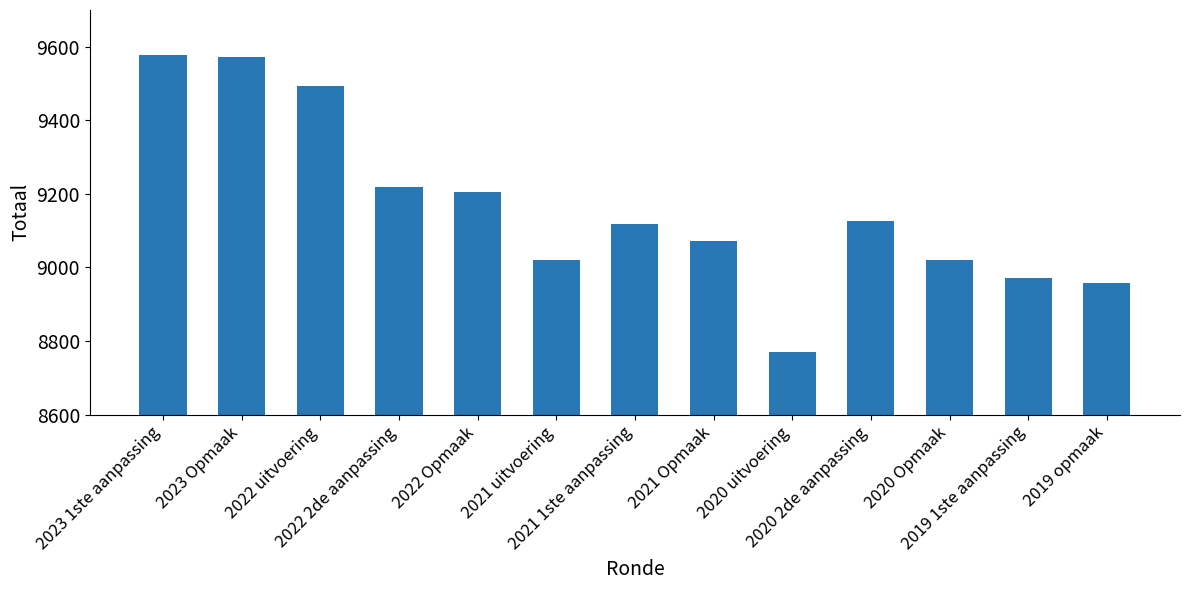

Are the bars grouped side by side (vs. stacked)?

No